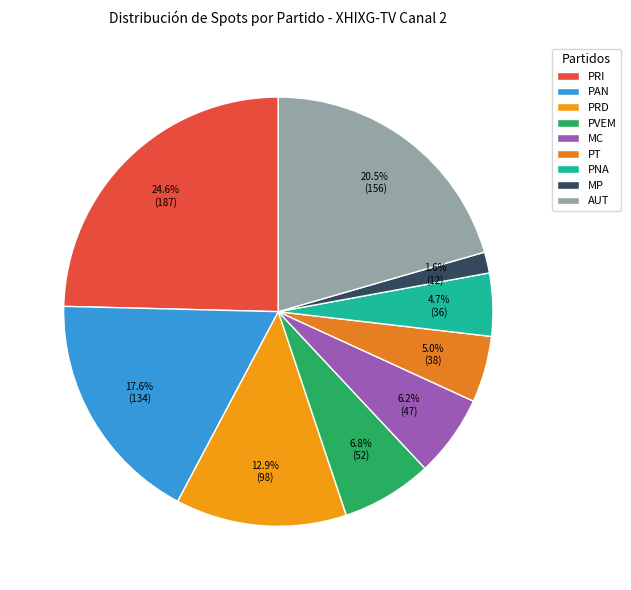

To the nearest percent, what is the difference between the PRI and PRD slice percentages?

12%